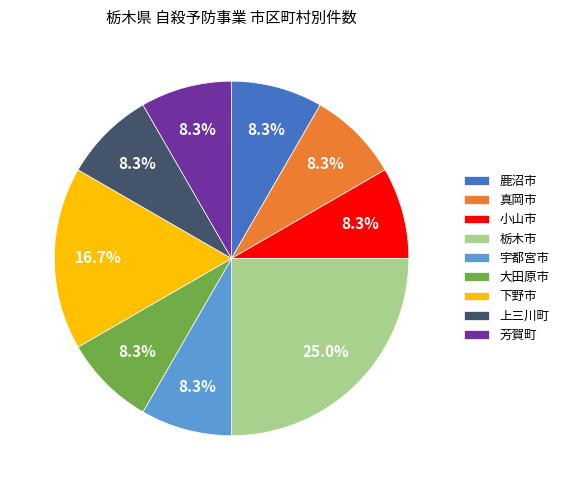

Does any single category account for the majority?

No